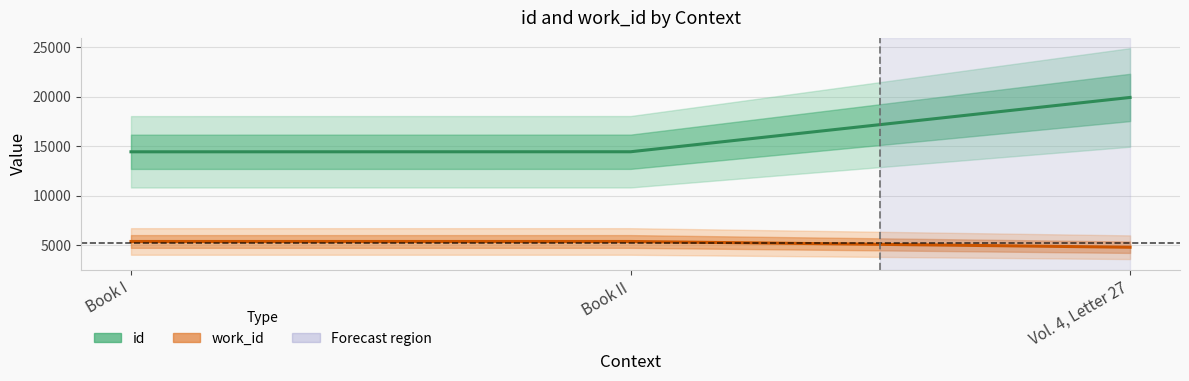

What are all the series names shown in the legend?

id, work_id